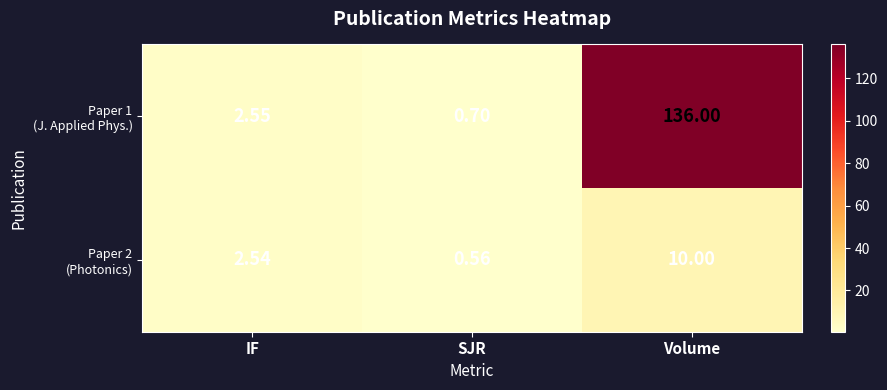

Which category has the lowest value across all series?

SJR